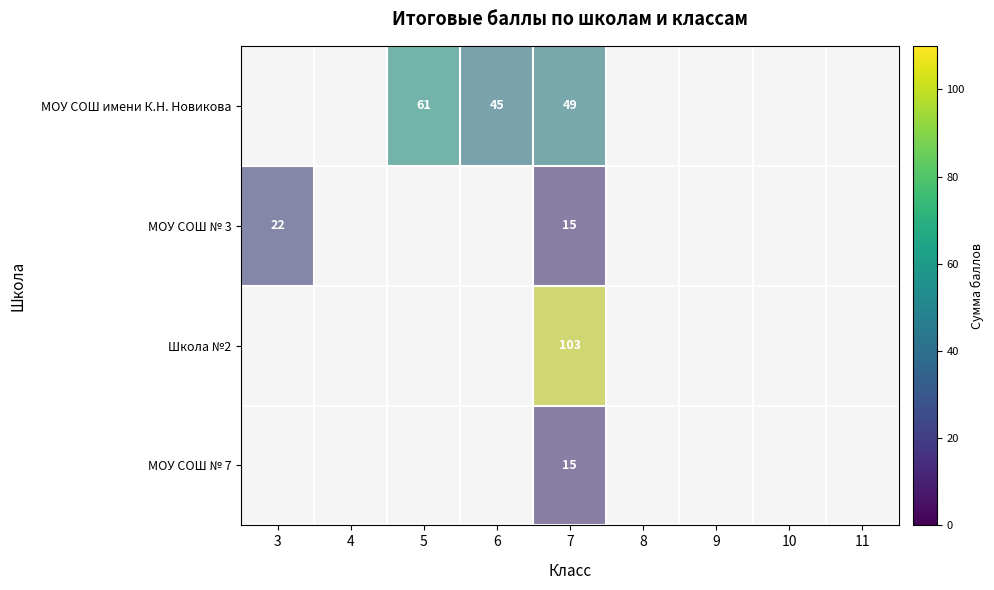

Between 10 and 11, which is larger?

10